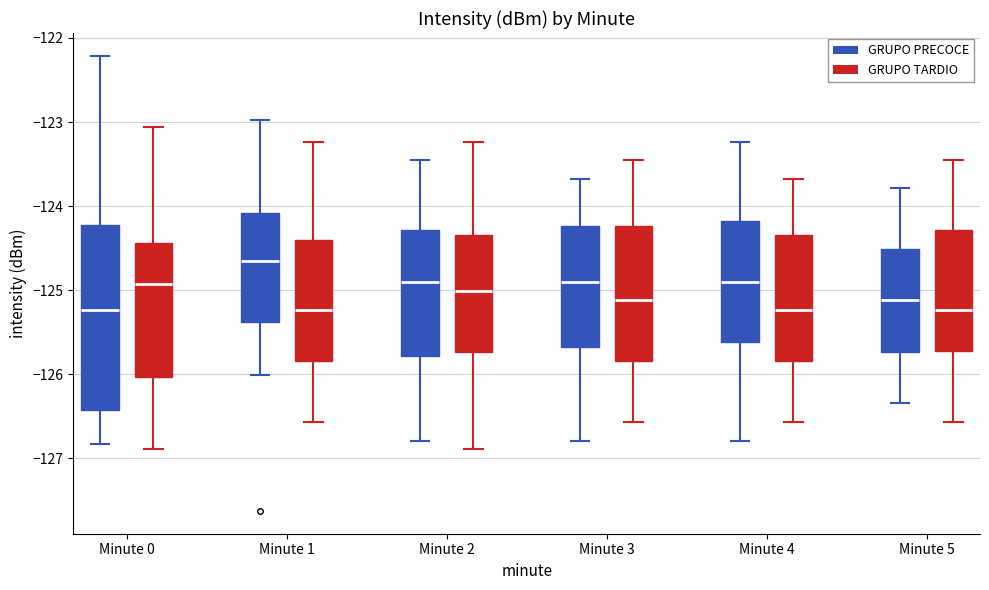

Where is the lower edge of the box for Minute 0 (GRUPO PRECOCE) on the y-axis? The values are not printed on the chart, so give them approximately, as read against the axis.

-126.4